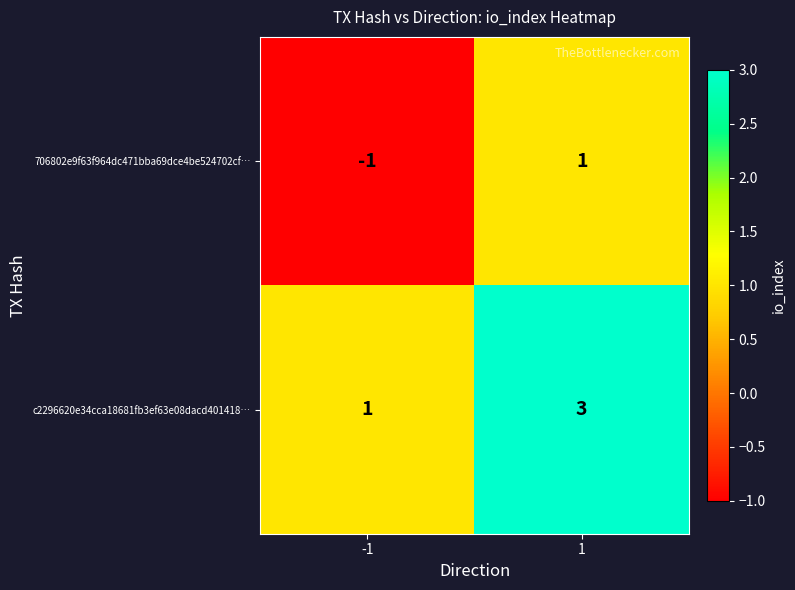

The value of c2296620e34cca18681fb3ef63e08dacd401418… at 1 is 1. True or false?

False